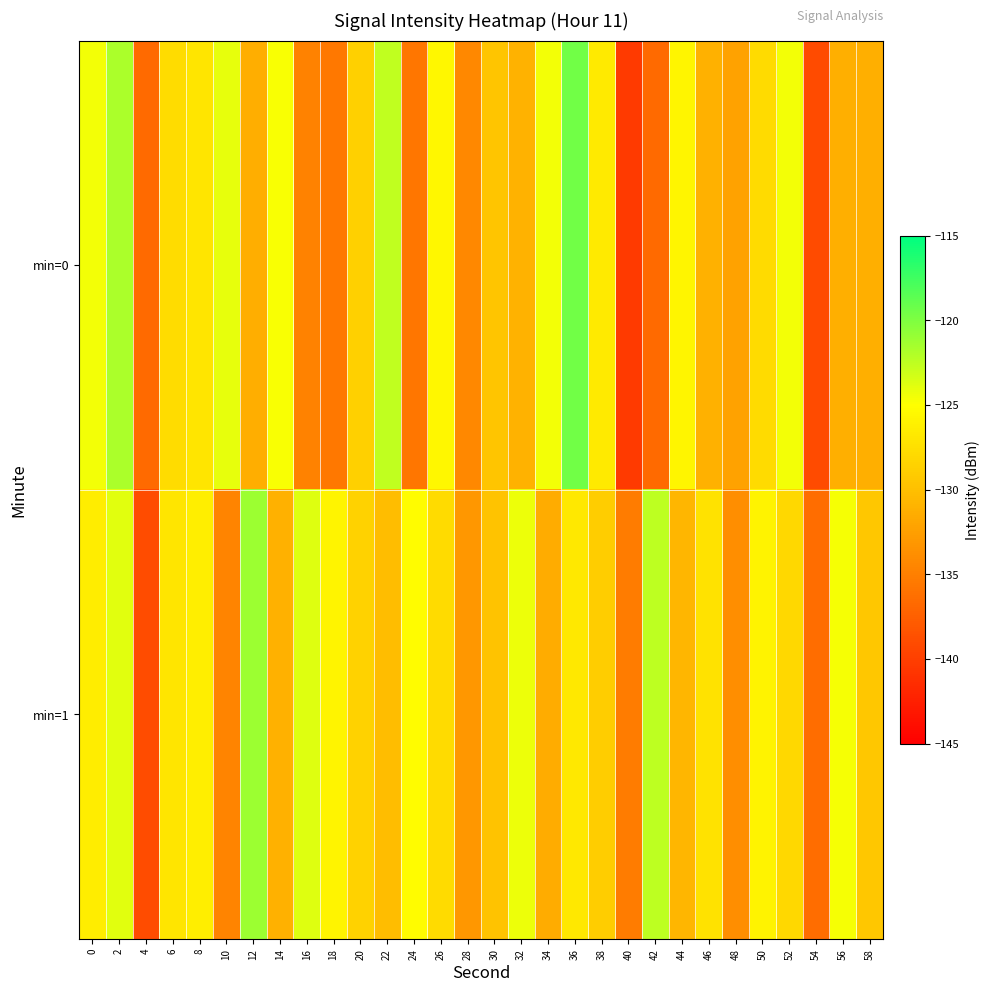

Which series has the largest total across all categories?

min=1